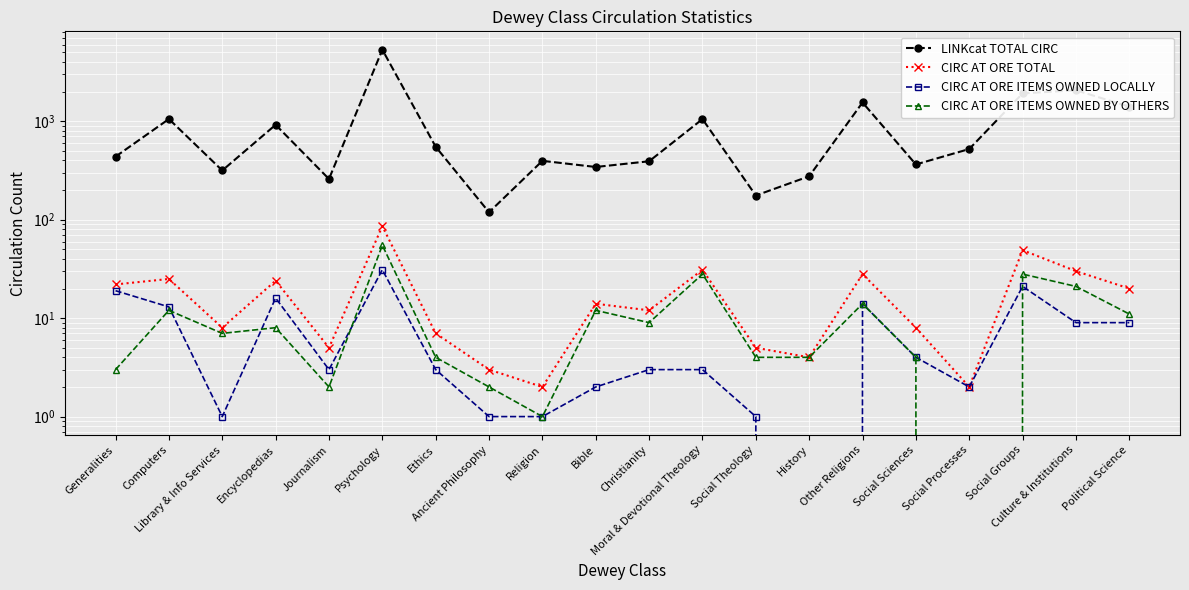

Is this an area chart (filled region under the line)?

No